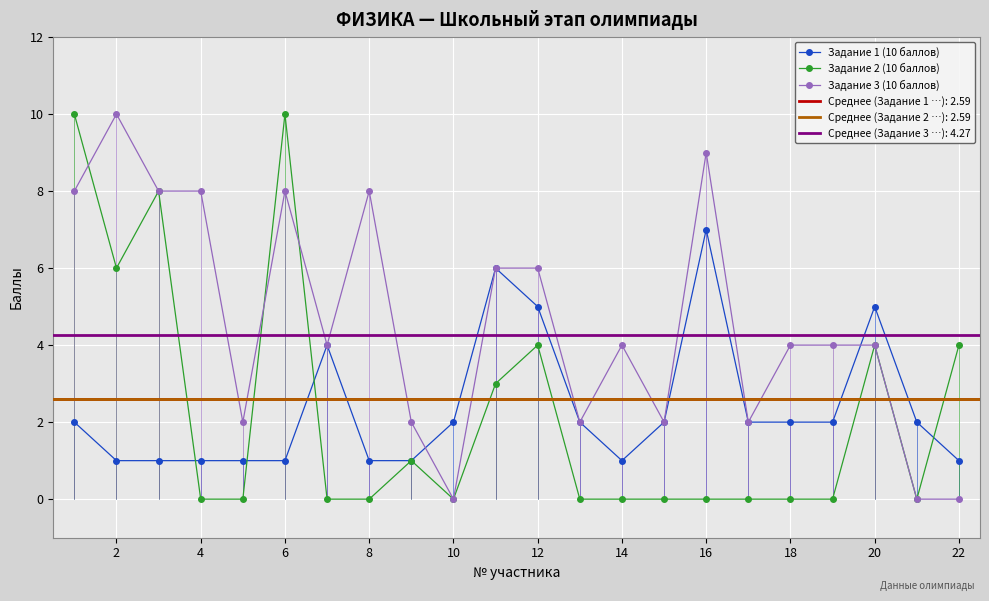

True or false: Задание 1 (10 баллов) has more than 1 interior local peaks.

True